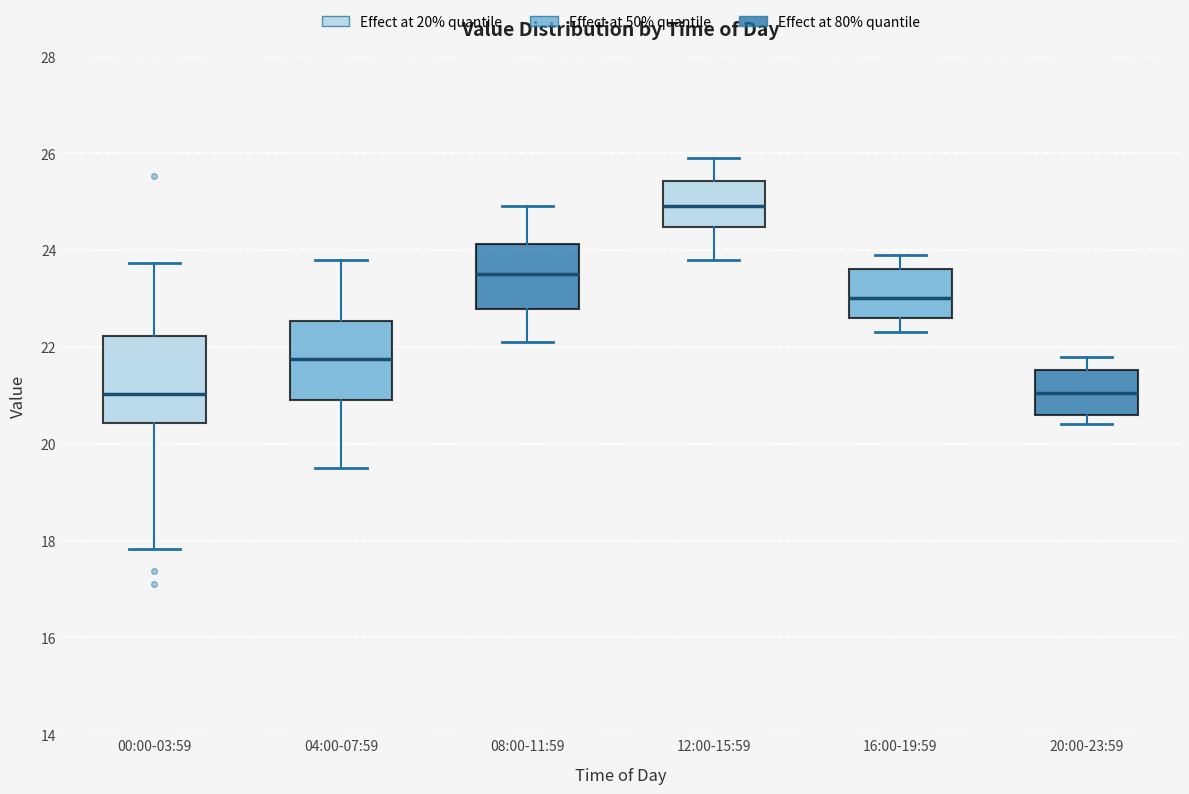

Reading left to right, read every box against the y-axis: the position of its median line, the range the box covers, and the ends of its whiskers. The values are not printed on the chart, so give them approximately, as read against the axis.

00:00-03:59: median 21.0, box 20.4 to 22.2, whiskers 17.8 to 23.8
04:00-07:59: median 21.8, box 21.0 to 22.6, whiskers 19.6 to 23.8
08:00-11:59: median 23.6, box 22.8 to 24.2, whiskers 22.2 to 25.0
12:00-15:59: median 25.0, box 24.4 to 25.4, whiskers 23.8 to 26.0
16:00-19:59: median 23.0, box 22.6 to 23.6, whiskers 22.4 to 24.0
20:00-23:59: median 21.0, box 20.6 to 21.6, whiskers 20.4 to 21.8